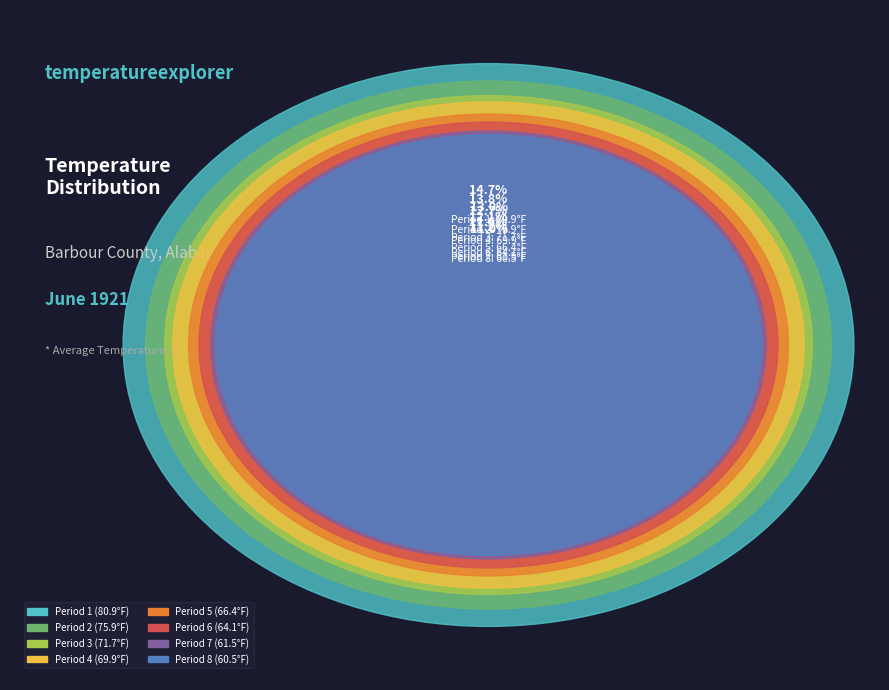

Does any single category account for the majority?

No